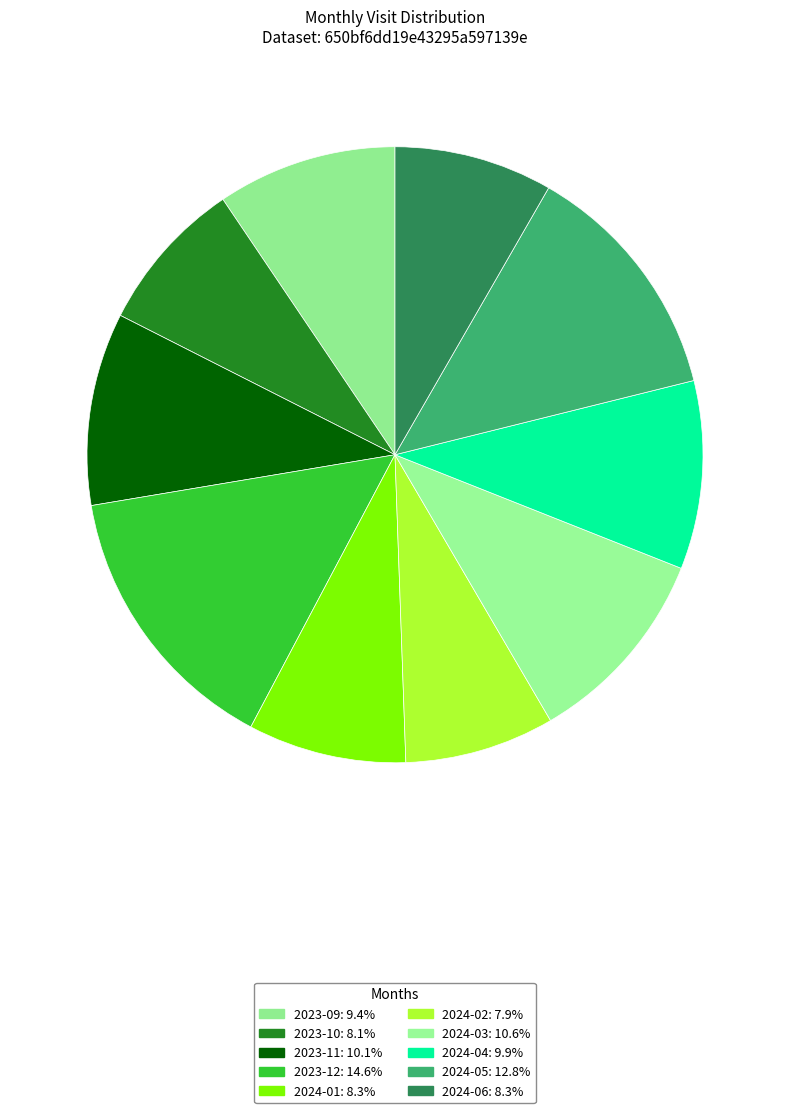

How much of the chart is everything except 2024-02?

92.1%